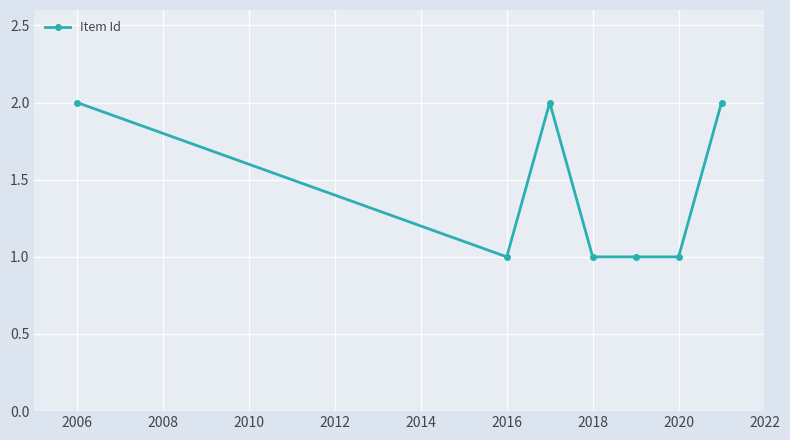

What is the smallest value displayed?

1